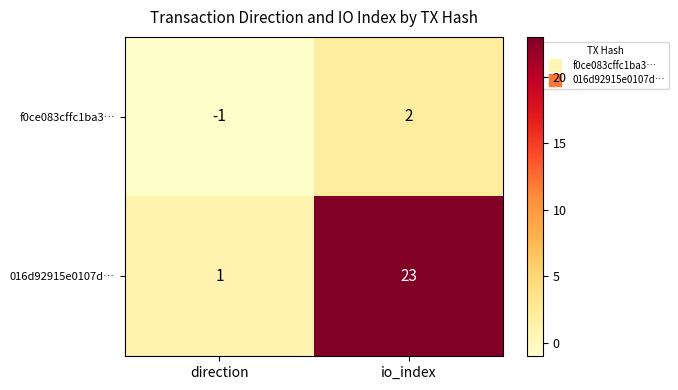

Reading left to right, list all the values displayed in this chart.

f0ce083cffc1ba3…: -1	2
016d92915e0107d…: 1	23